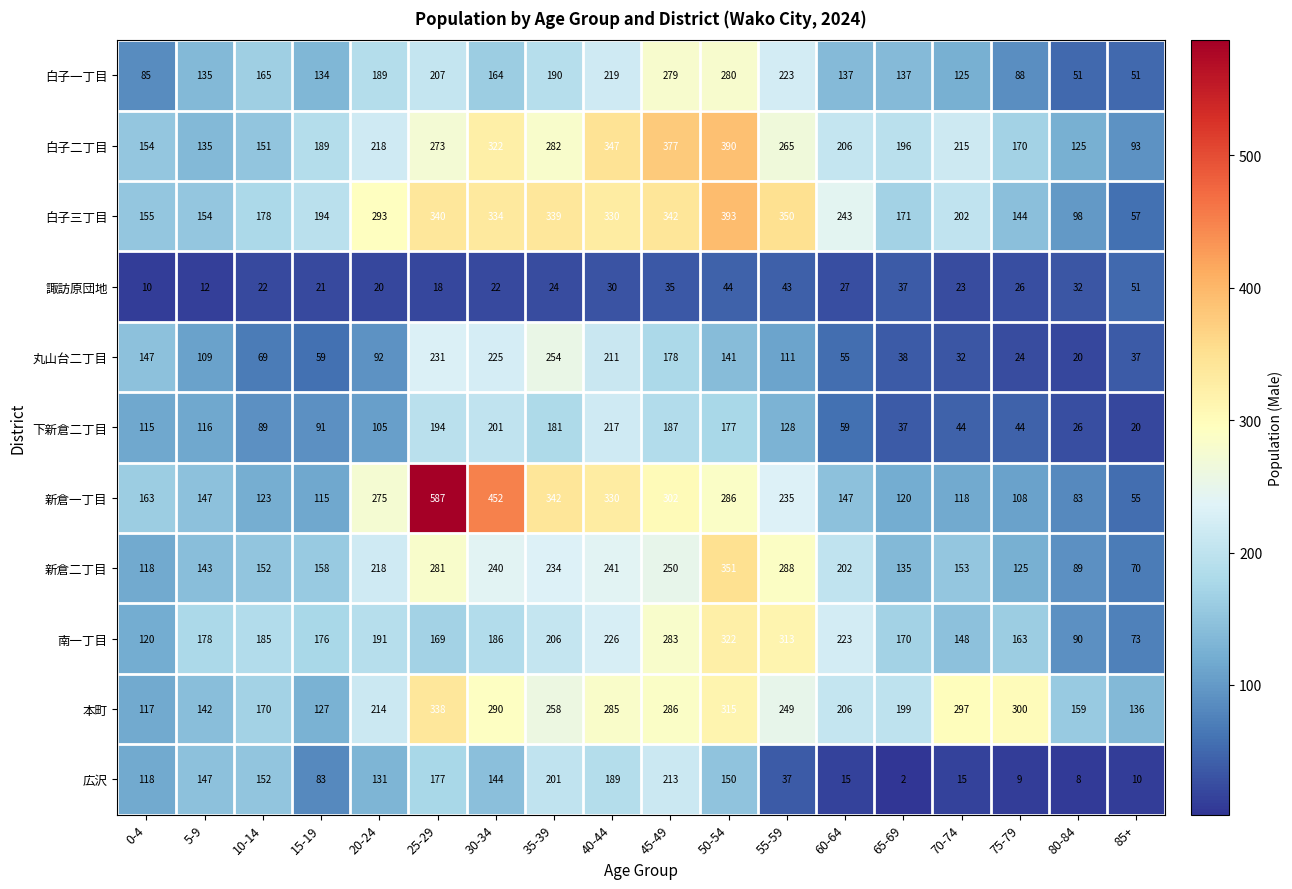

Is it true that 諏訪原団地 equals 46 at 60-64?

False